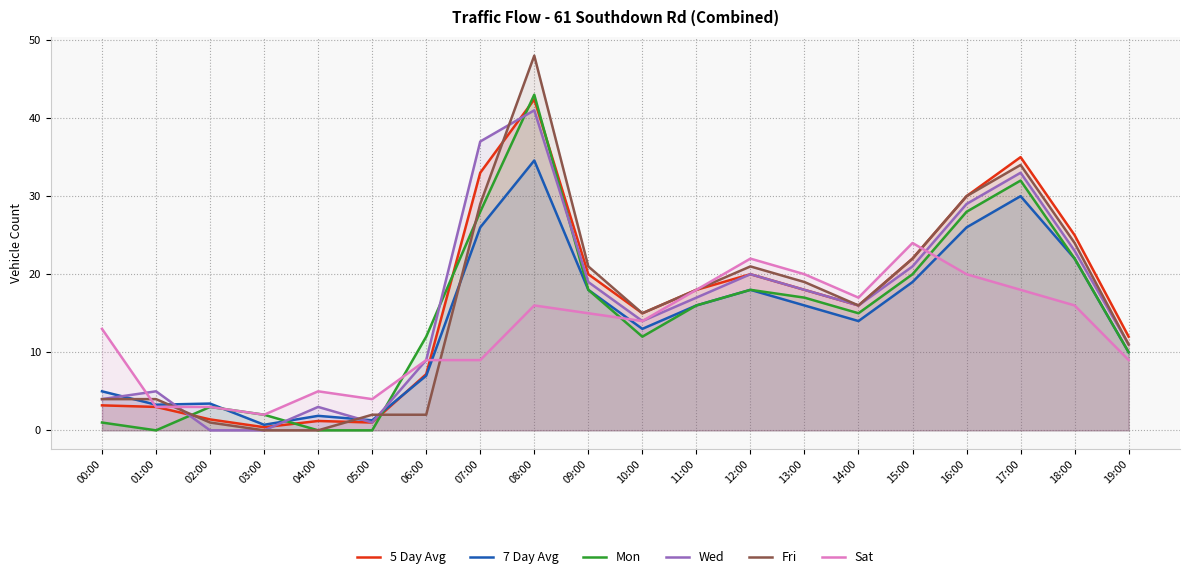

Reading left to right, extract all data points from this chart.

5 Day Avg: 00:00=3.2	01:00=3.0	02:00=1.4	03:00=0.4	04:00=1.2	05:00=1.0	06:00=7.2	07:00=33.0	08:00=42.4	09:00=20.0	10:00=15.0	11:00=18.0	12:00=20.0	13:00=18.0	14:00=16.0	15:00=22.0	16:00=30.0	17:00=35.0	18:00=25.0	19:00=12.0
7 Day Avg: 00:00=5.0	01:00=3.3	02:00=3.4	03:00=0.7	04:00=1.9	05:00=1.3	06:00=7.0	07:00=26.0	08:00=34.6	09:00=18.0	10:00=13.0	11:00=16.0	12:00=18.0	13:00=16.0	14:00=14.0	15:00=19.0	16:00=26.0	17:00=30.0	18:00=22.0	19:00=10.0
Mon: 00:00=1.0	01:00=0.0	02:00=3.0	03:00=2.0	04:00=0.0	05:00=0.0	06:00=12.0	07:00=28.0	08:00=43.0	09:00=18.0	10:00=12.0	11:00=16.0	12:00=18.0	13:00=17.0	14:00=15.0	15:00=20.0	16:00=28.0	17:00=32.0	18:00=22.0	19:00=10.0
Wed: 00:00=4.0	01:00=5.0	02:00=0.0	03:00=0.0	04:00=3.0	05:00=1.0	06:00=9.0	07:00=37.0	08:00=41.0	09:00=19.0	10:00=14.0	11:00=17.0	12:00=20.0	13:00=18.0	14:00=16.0	15:00=21.0	16:00=29.0	17:00=33.0	18:00=23.0	19:00=11.0
Fri: 00:00=4.0	01:00=4.0	02:00=1.0	03:00=0.0	04:00=0.0	05:00=2.0	06:00=2.0	07:00=29.0	08:00=48.0	09:00=21.0	10:00=15.0	11:00=18.0	12:00=21.0	13:00=19.0	14:00=16.0	15:00=22.0	16:00=30.0	17:00=34.0	18:00=24.0	19:00=11.0
Sat: 00:00=13.0	01:00=3.0	02:00=3.0	03:00=2.0	04:00=5.0	05:00=4.0	06:00=9.0	07:00=9.0	08:00=16.0	09:00=15.0	10:00=14.0	11:00=18.0	12:00=22.0	13:00=20.0	14:00=17.0	15:00=24.0	16:00=20.0	17:00=18.0	18:00=16.0	19:00=9.0